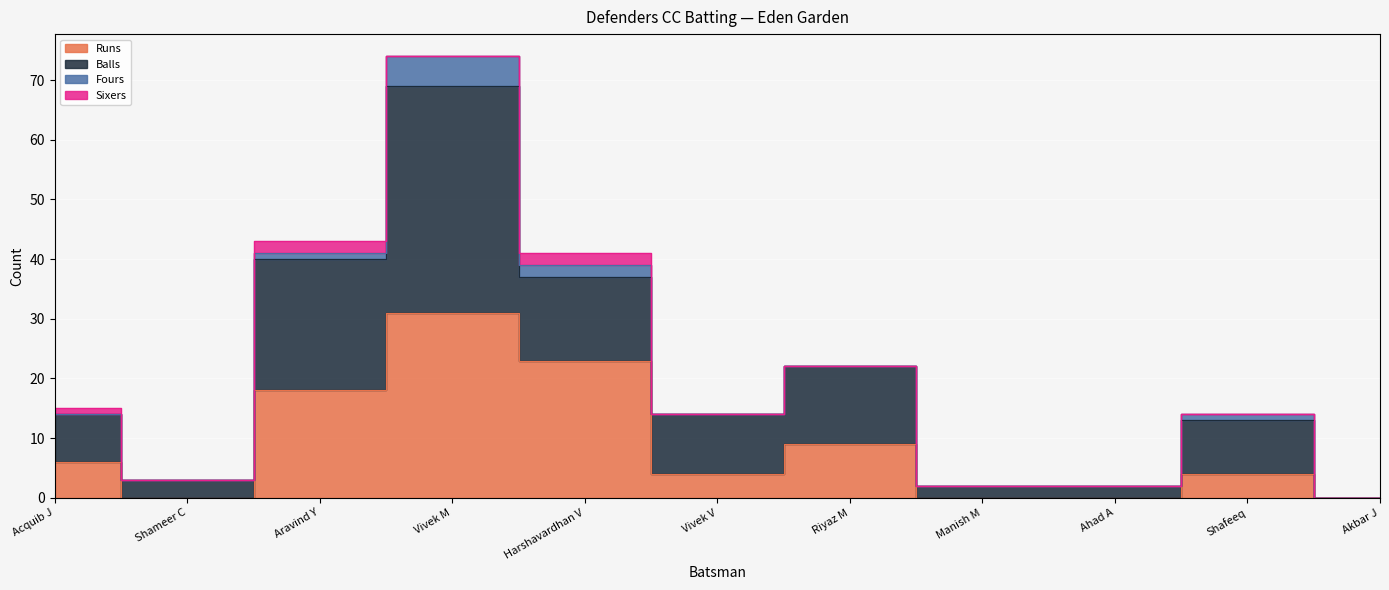

At which label does Balls first exceed 14?

Aravind Y